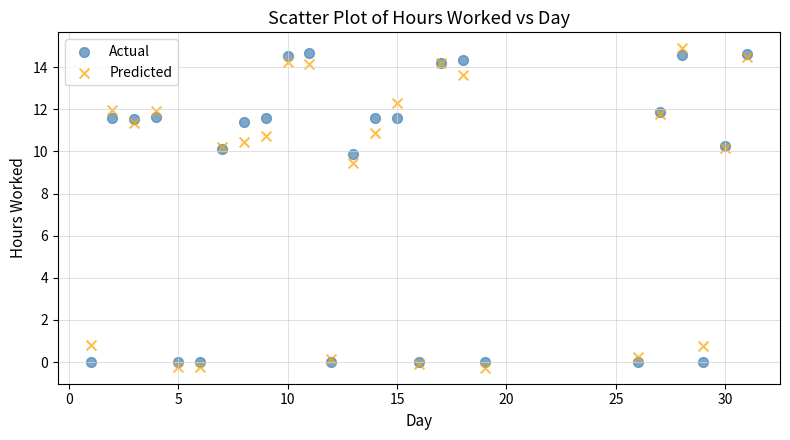

What is the X range (max minus min) for the scatter plot?

30.0